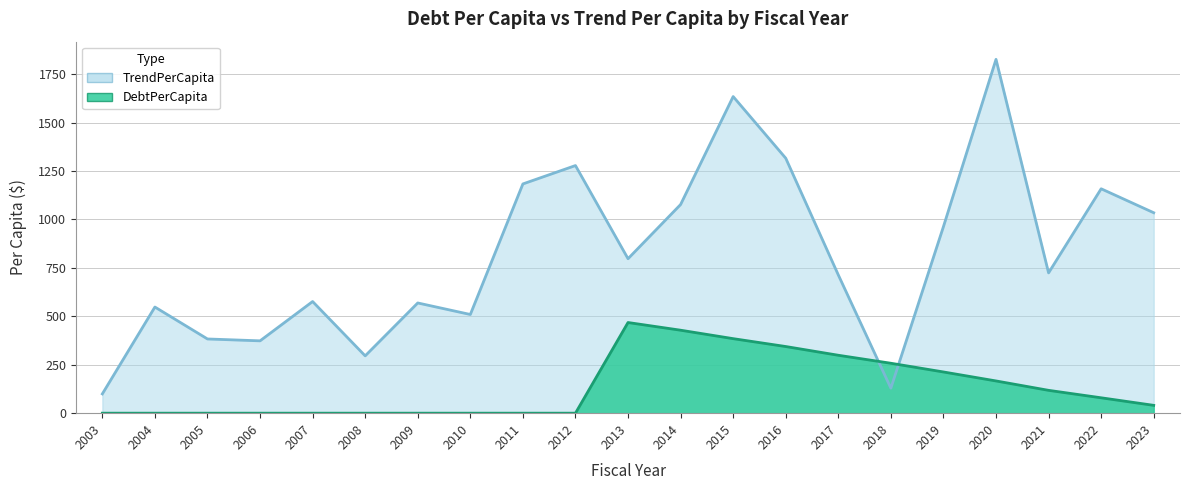

Reading left to right, extract all data points from this chart.

DebtPerCapita: 0.0	0.0	0.0	0.0	0.0	0.0	0.0	0.0	0.0	0.0	467.9	428.2	384.6	344.0	298.9	257.7	212.7	166.4	117.9	79.4	40.4
TrendPerCapita: 99.5	547.8	383.0	373.3	576.2	295.8	568.8	509.3	1183.2	1278.0	797.2	1076.9	1634.1	1316.0	713.5	128.9	962.8	1826.1	724.1	1158.2	1034.5